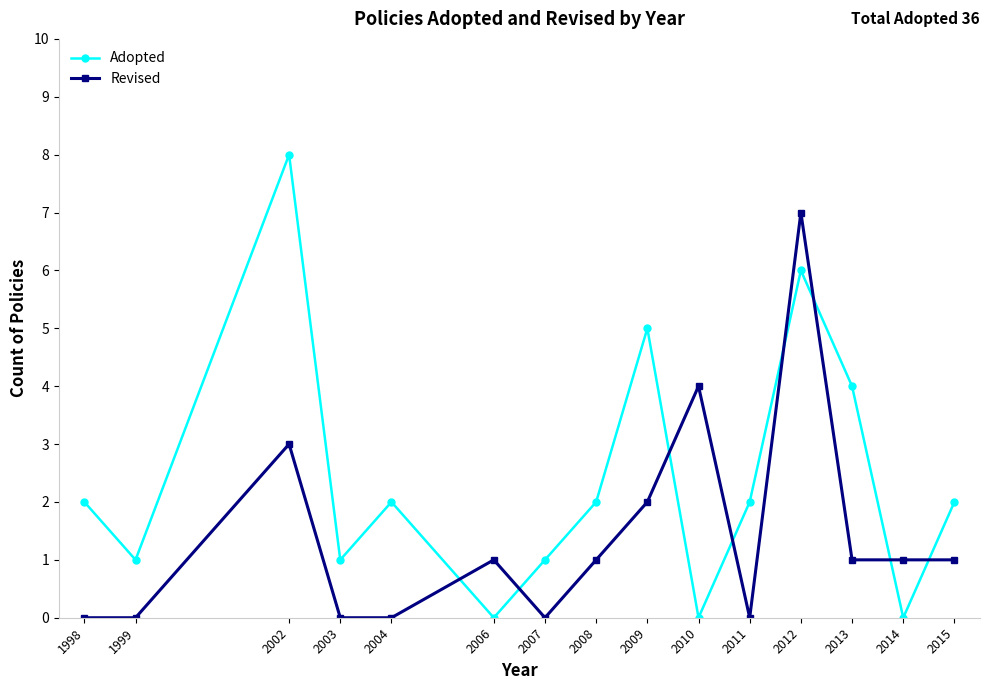

List the series in order of their peak value, lowest first.

Revised, Adopted